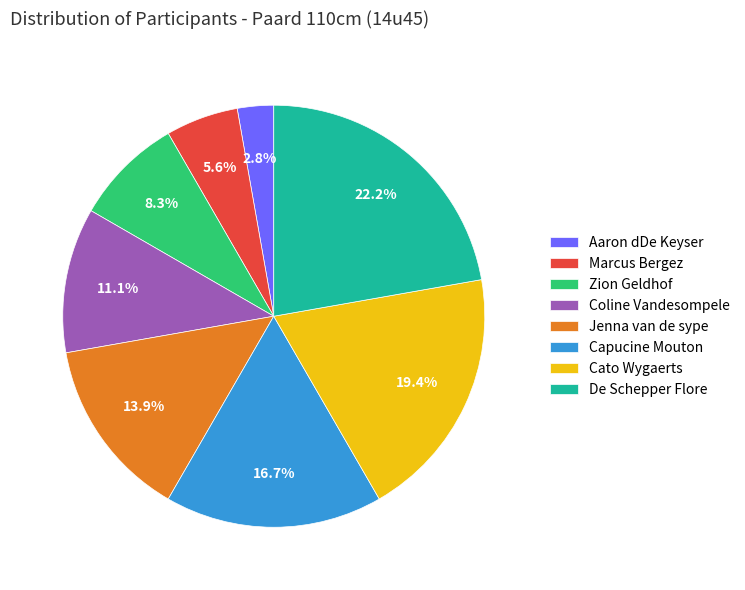

Which slice is the smallest?

Aaron dDe Keyser